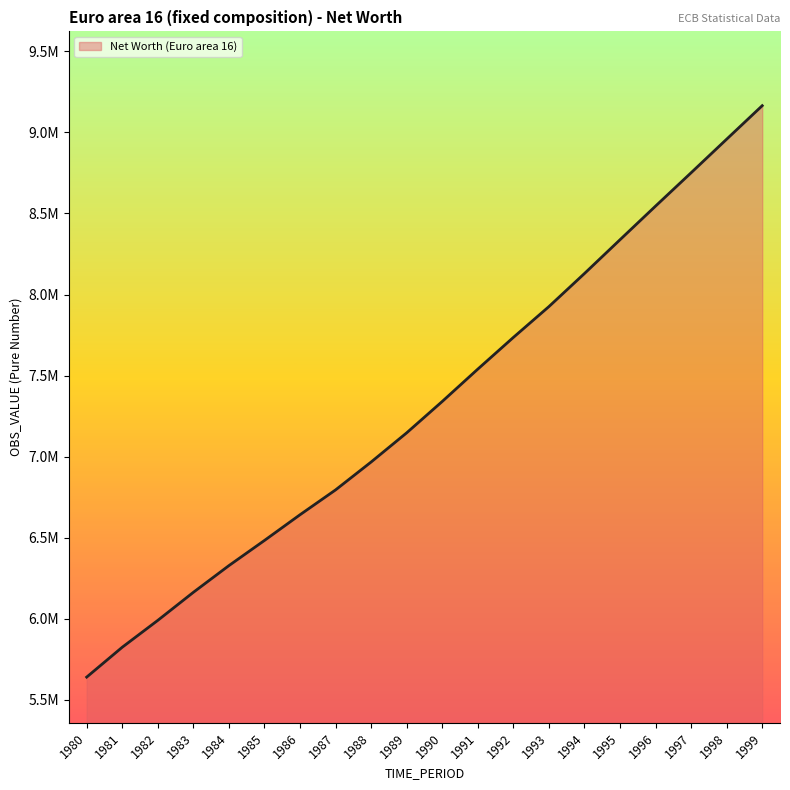

Which category has the lowest value across all series?

1980